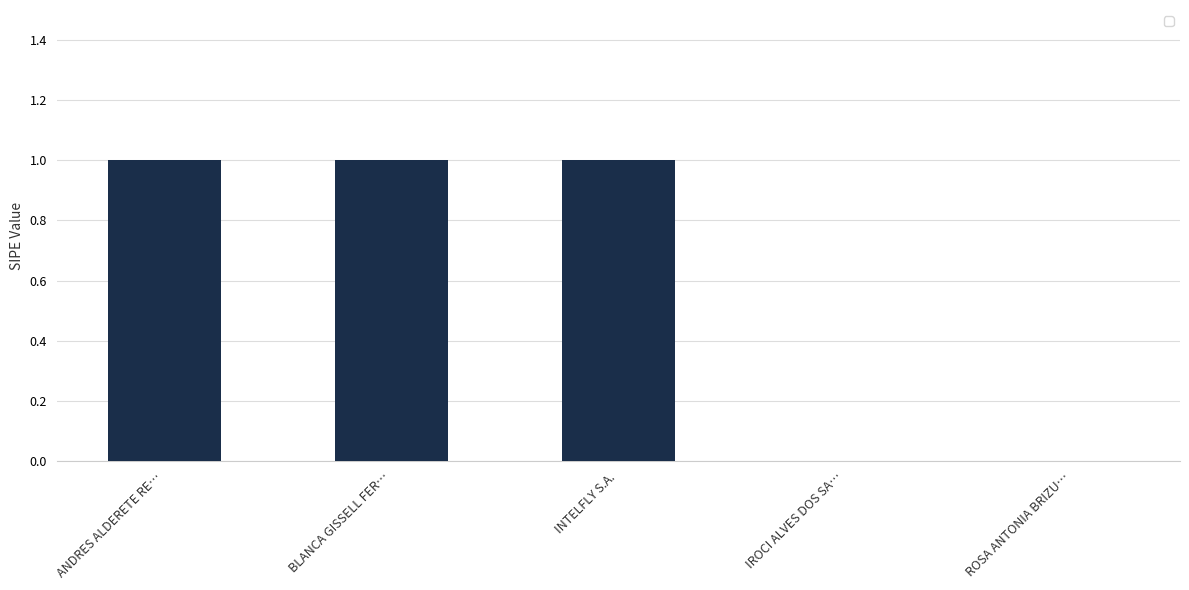

What is the sum of all values?

3